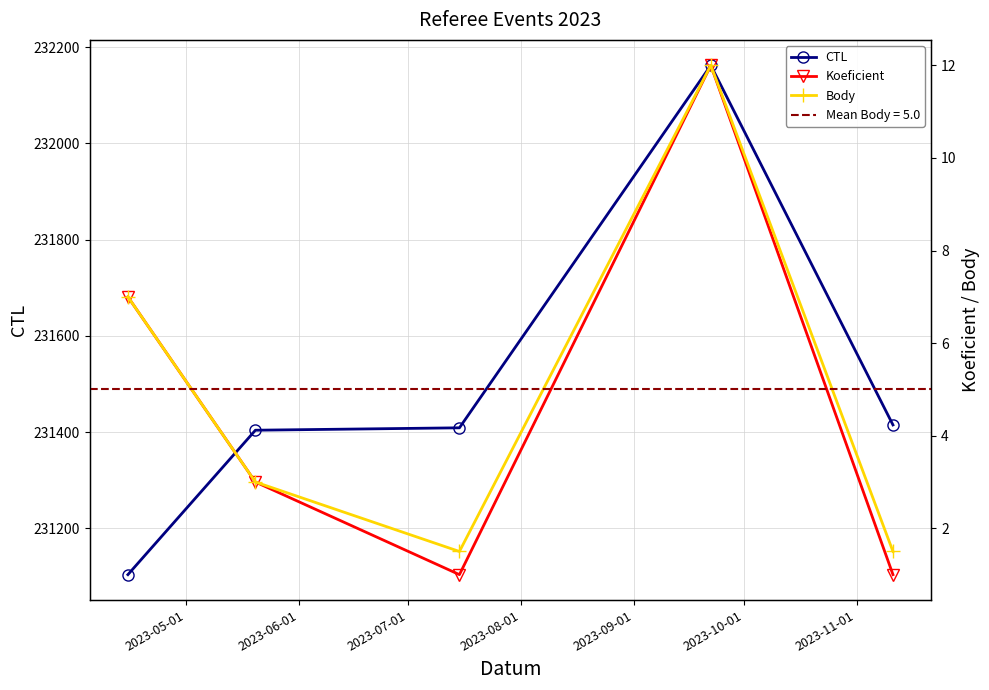

What is the minimum value shown in the chart?

1.0